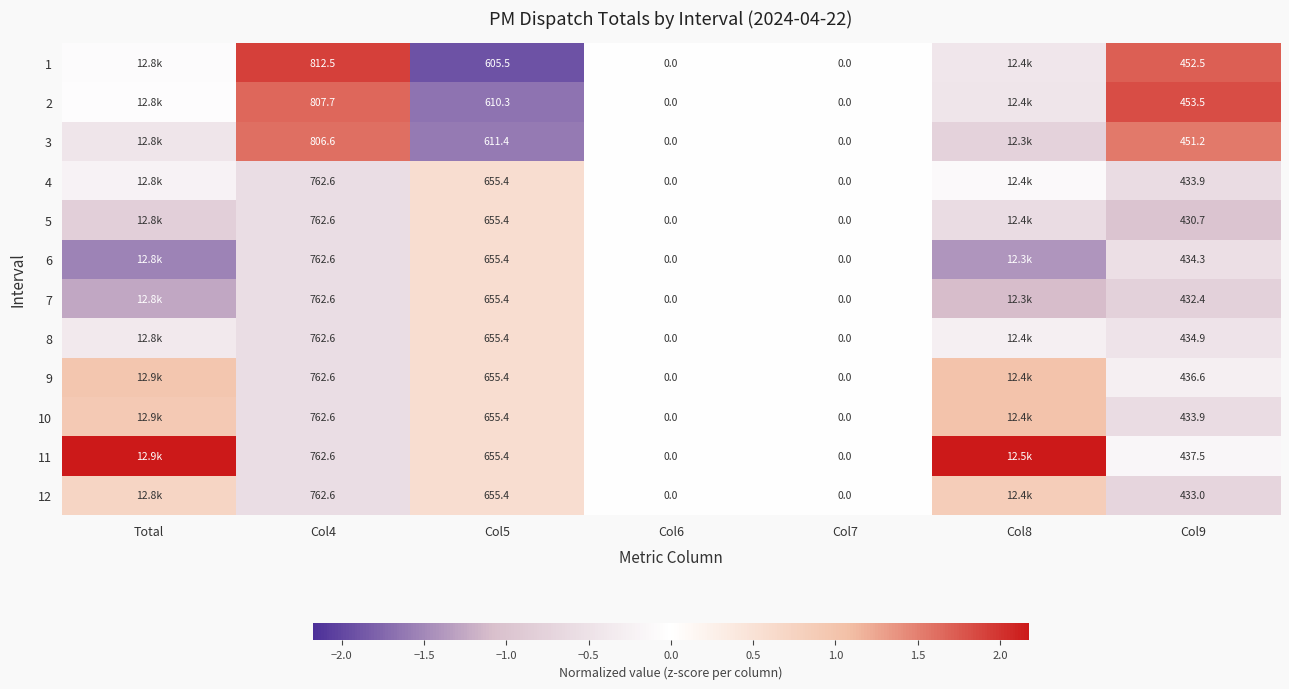

Is the value of 3 at Col4 greater than the value of 7 at Col5?

Yes